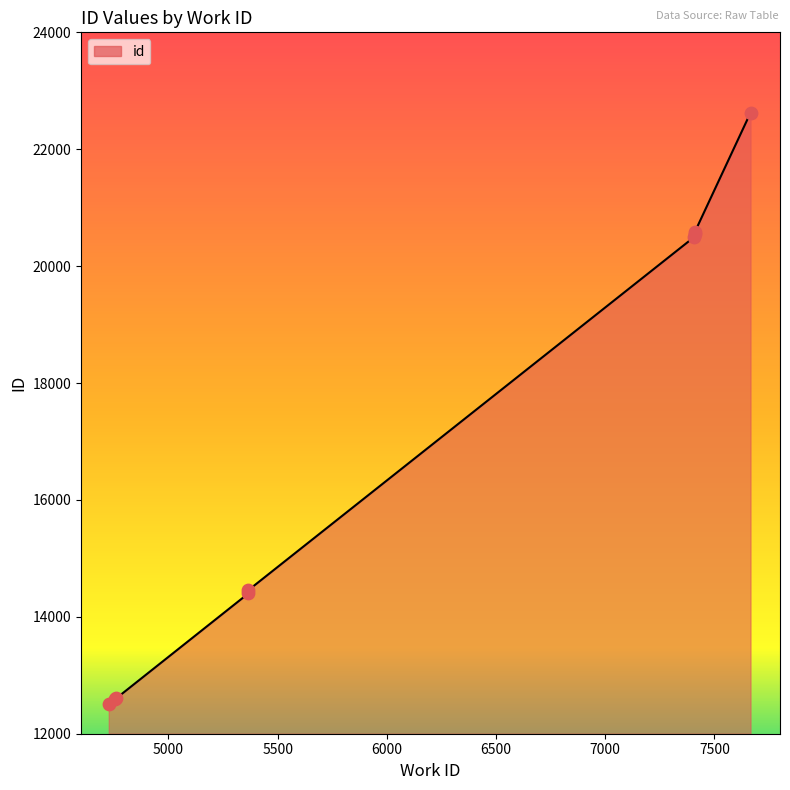

What is the ratio of the value at 5366 to the value at 4757?

1.1